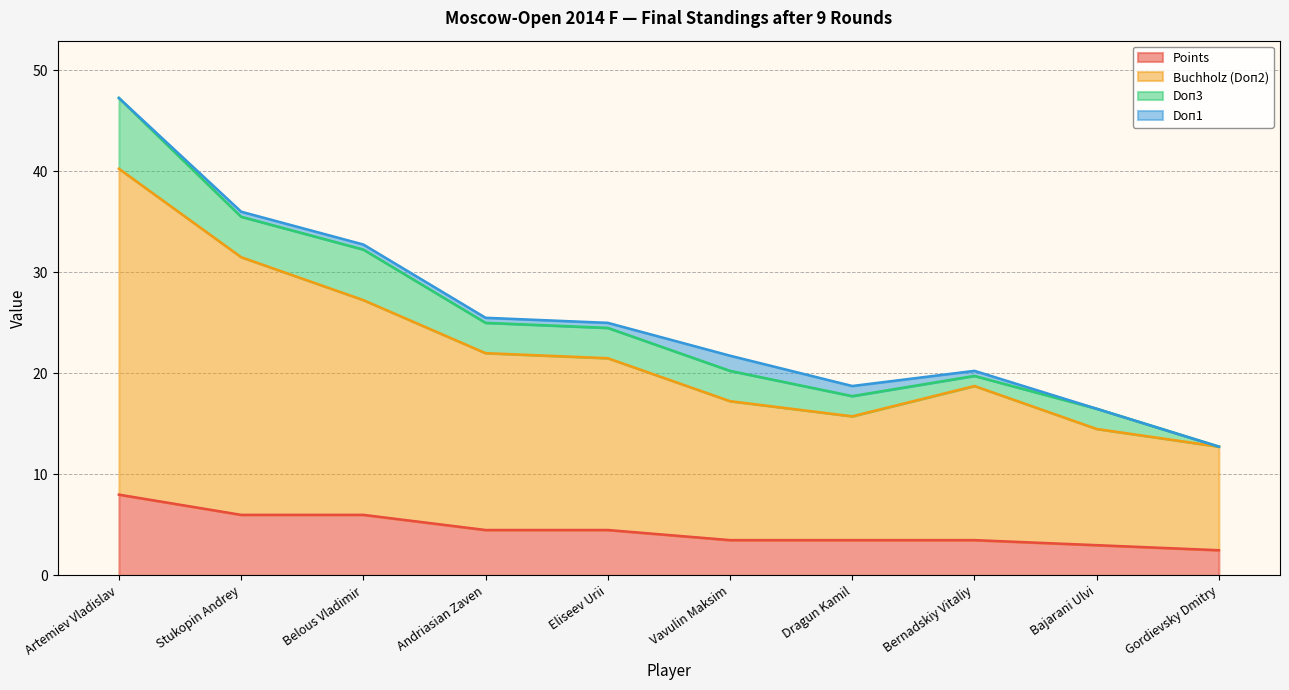

Rank the categories by Points value from highest to lowest.

Artemiev Vladislav, Stukopin Andrey, Belous Vladimir, Andriasian Zaven, Eliseev Urii, Vavulin Maksim, Dragun Kamil, Bernadskiy Vitaliy, Bajarani Ulvi, Gordievsky Dmitry